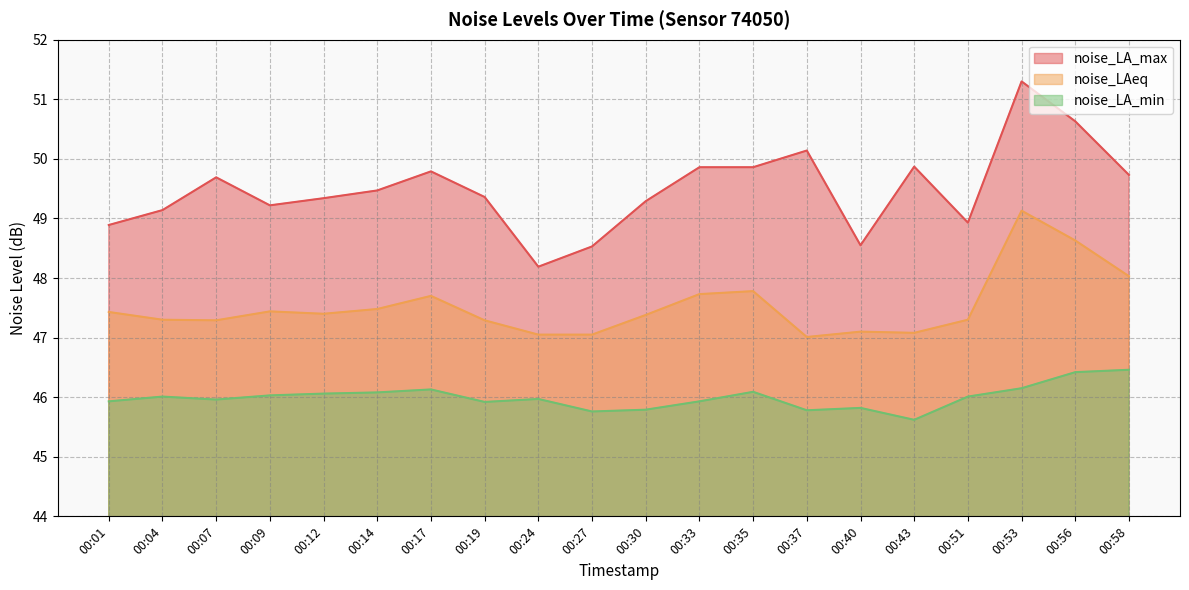

True or false: noise_LA_max and noise_LA_min intersect in this chart.

False